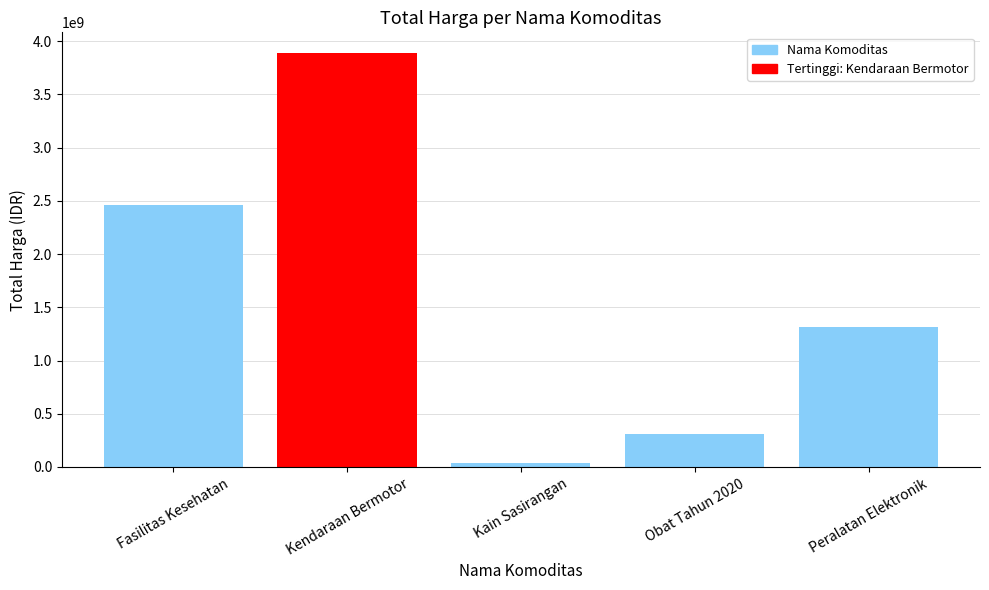

What is the difference between the second highest and second lowest values?

2155224005